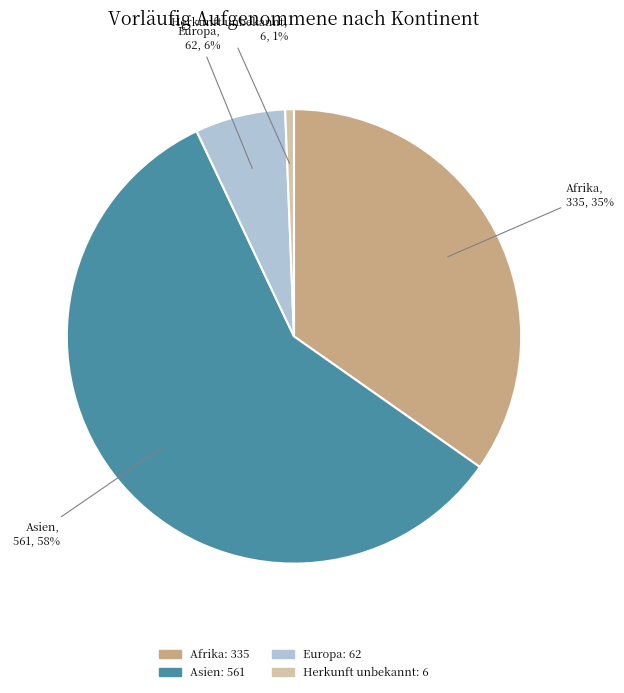

Which has a higher value, Herkunft unbekannt or Asien?

Asien